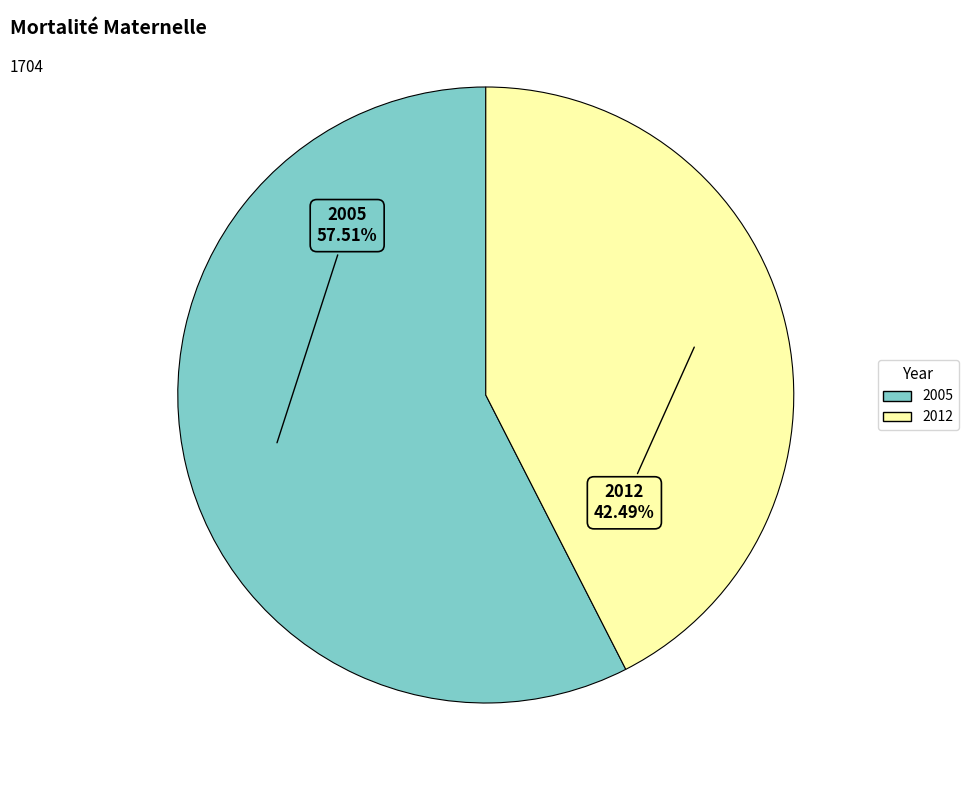

How many segments does this pie chart have?

2